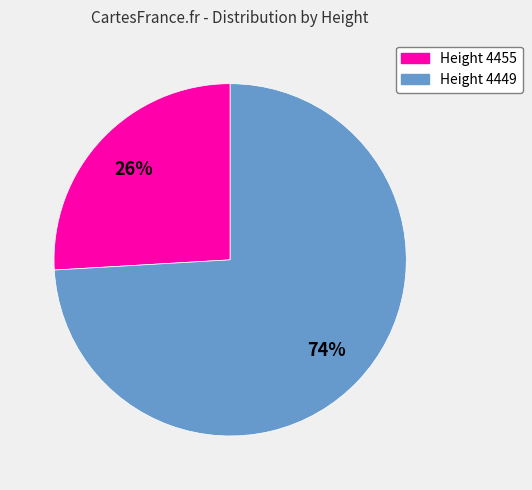

Between Height 4449 and Height 4455, which is larger?

Height 4449